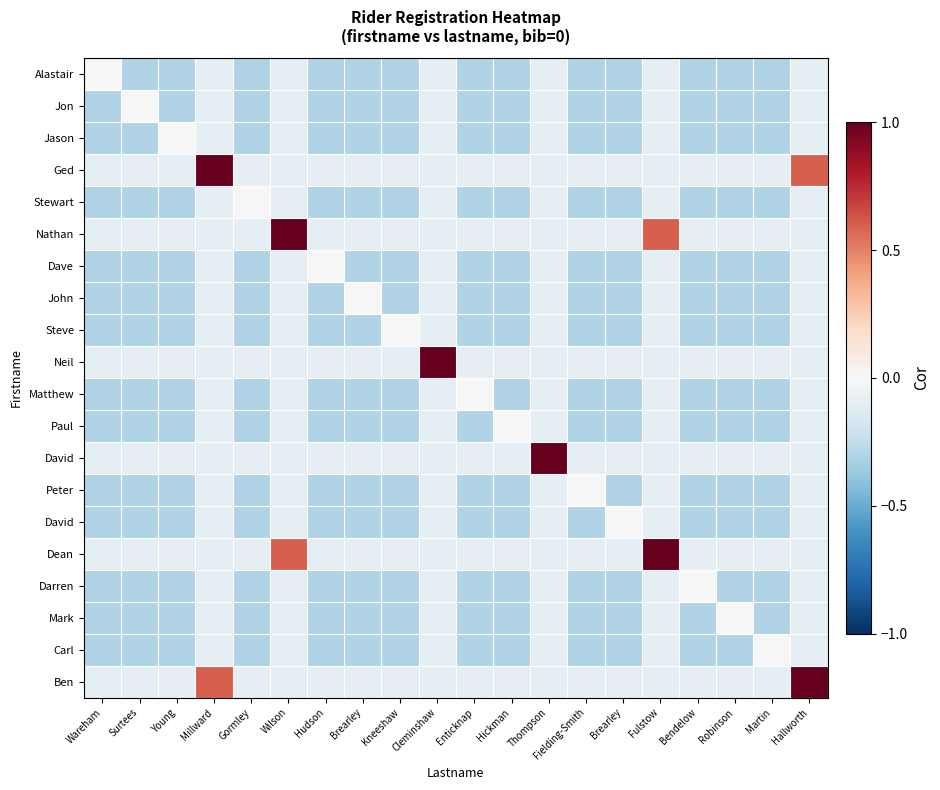

What is the difference between the highest and lowest values at Fulstow?

1.1